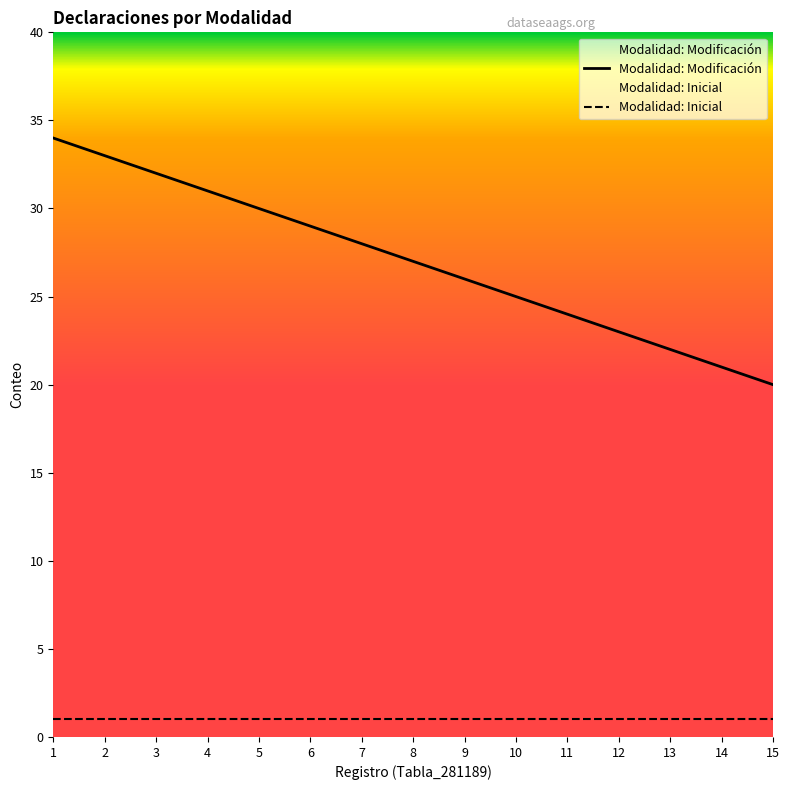

At which label does Modalidad: Inicial reach its minimum?

1